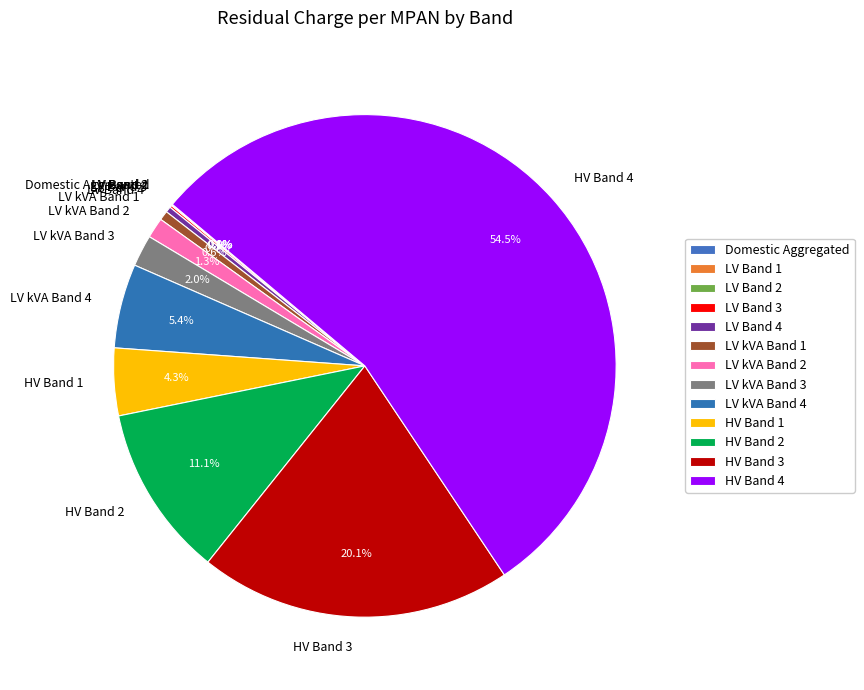

What is the largest slice in the pie chart?

HV Band 4